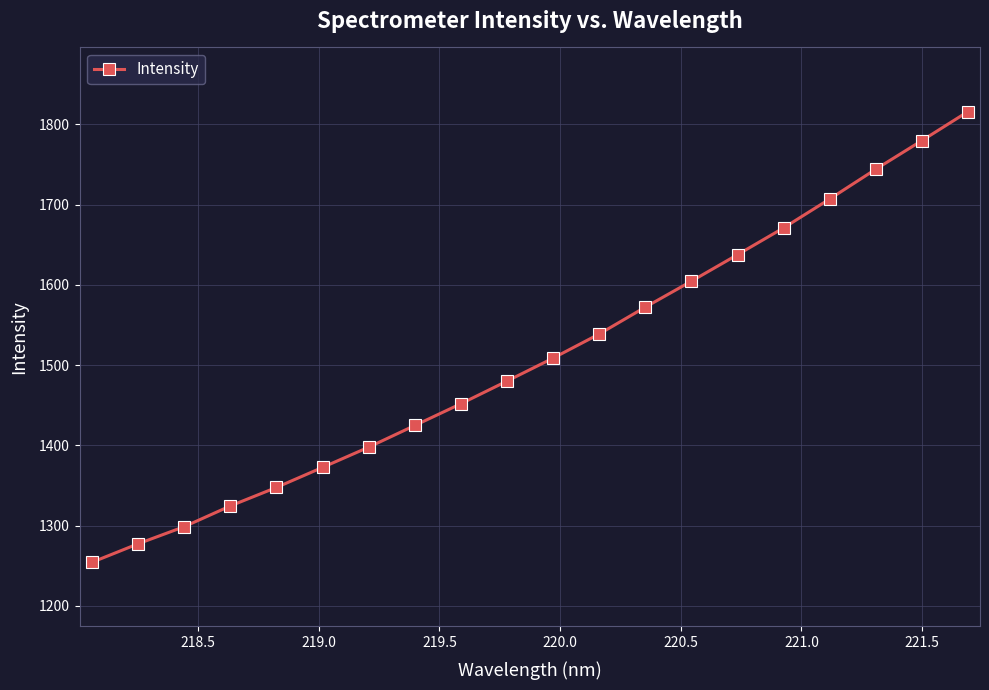

True or false: the data has more than 2 interior local peaks.

False